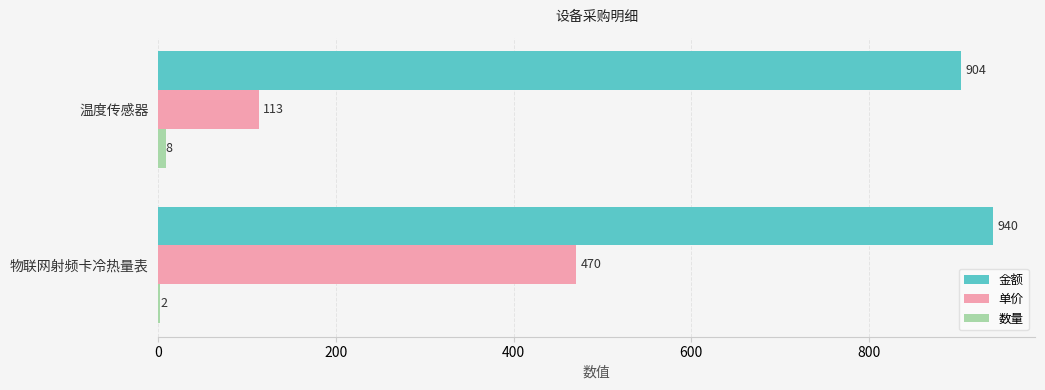

What is the total value across all series at 物联网射频卡冷热量表?

1412